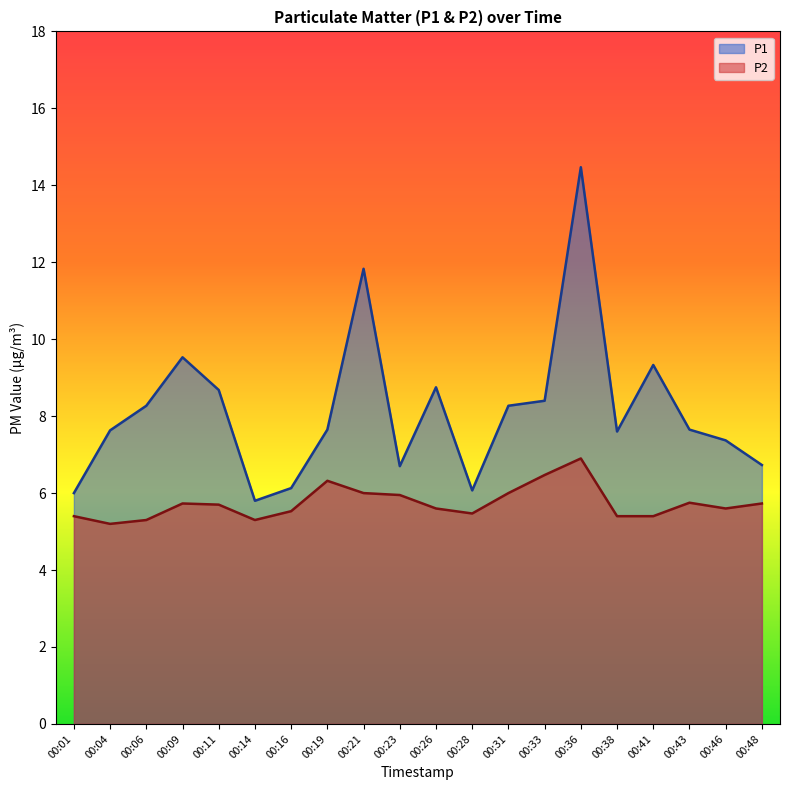

True or false: P1 has a value of 1.5 at 00:28.

False